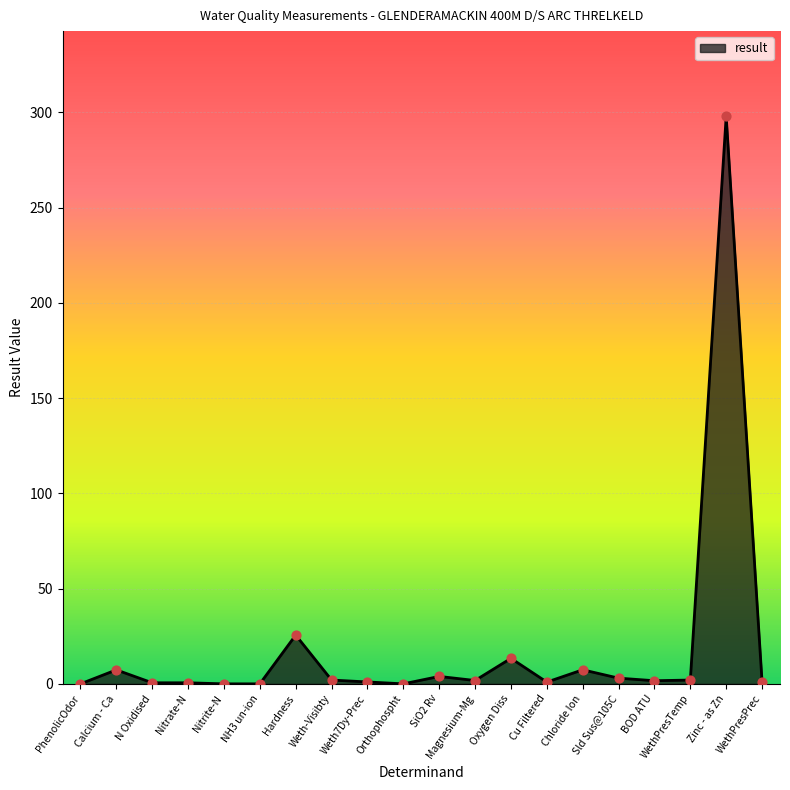

What is the ratio of the value at Oxygen Diss to the value at Weth-Visibty?

6.7